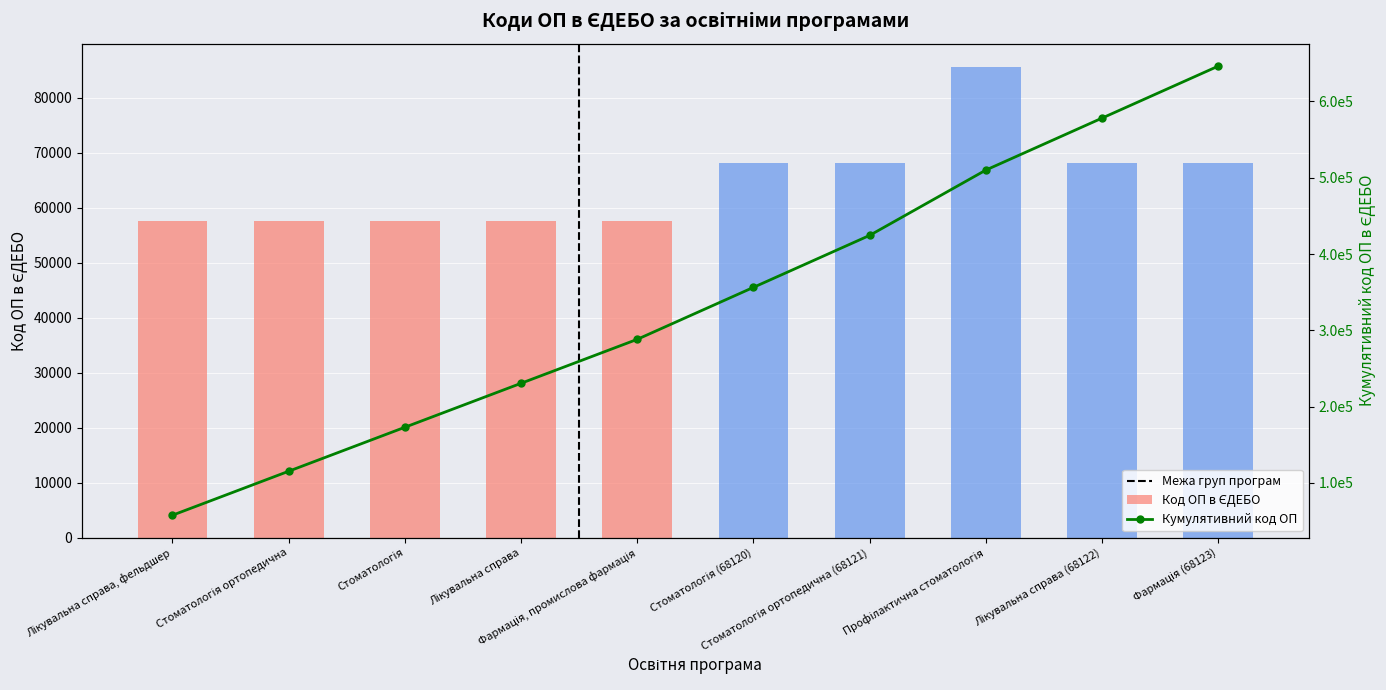

What is the change in value from Фармація, промислова фармація to Лікувальна справа (68122)?

+10488